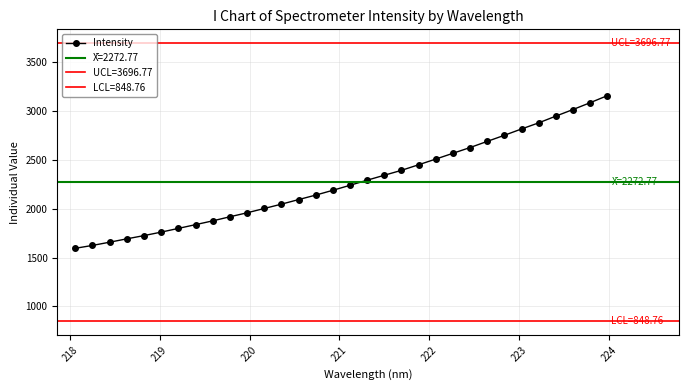

What is the smallest value displayed?

1596.0